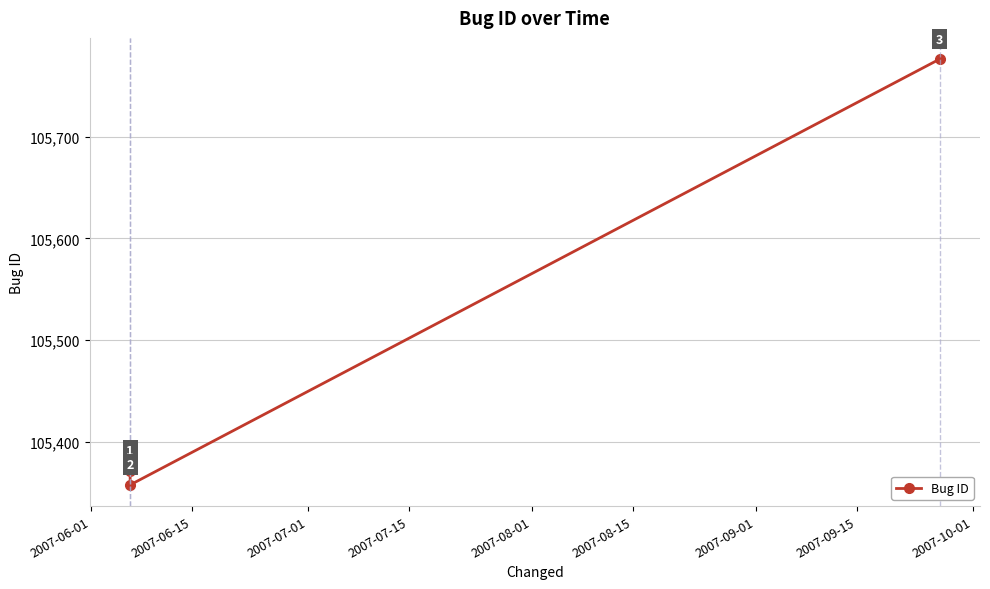

Count the number of data series in this chart.

1